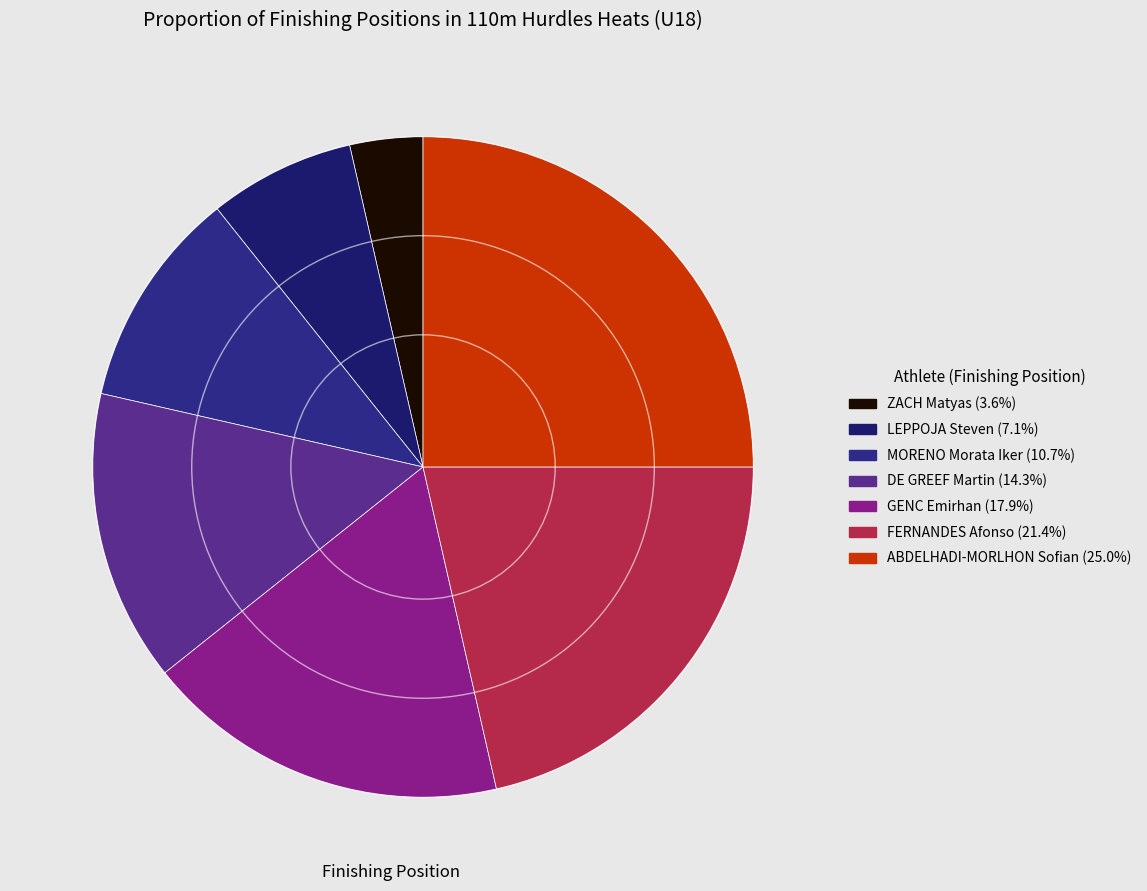

To the nearest percent, what percentage of the pie is MORENO Morata Iker?

11%